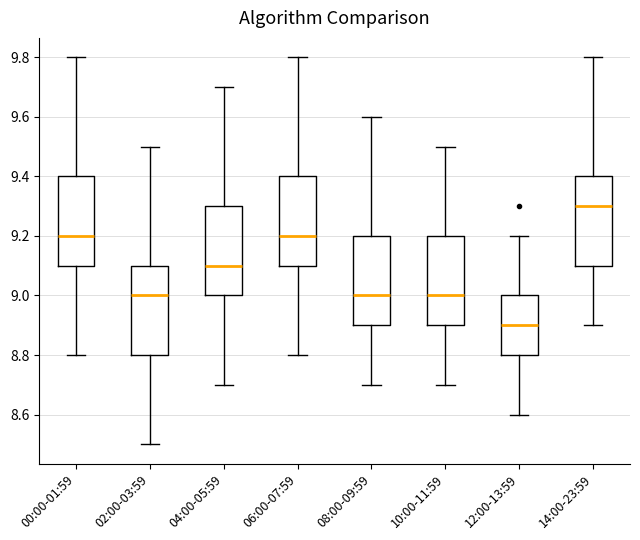

Where does the median line of the box for 02:00-03:59 sit on the y-axis? The values are not printed on the chart, so give them approximately, as read against the axis.

9.0